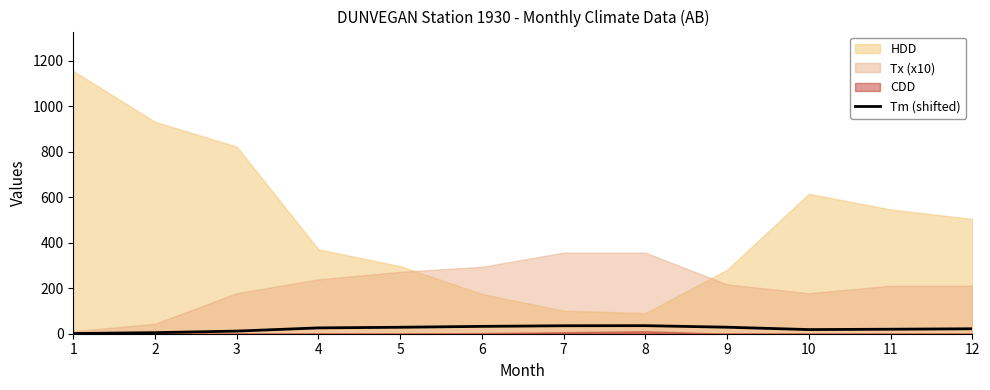

Which has a higher value, 7 or 2?

7